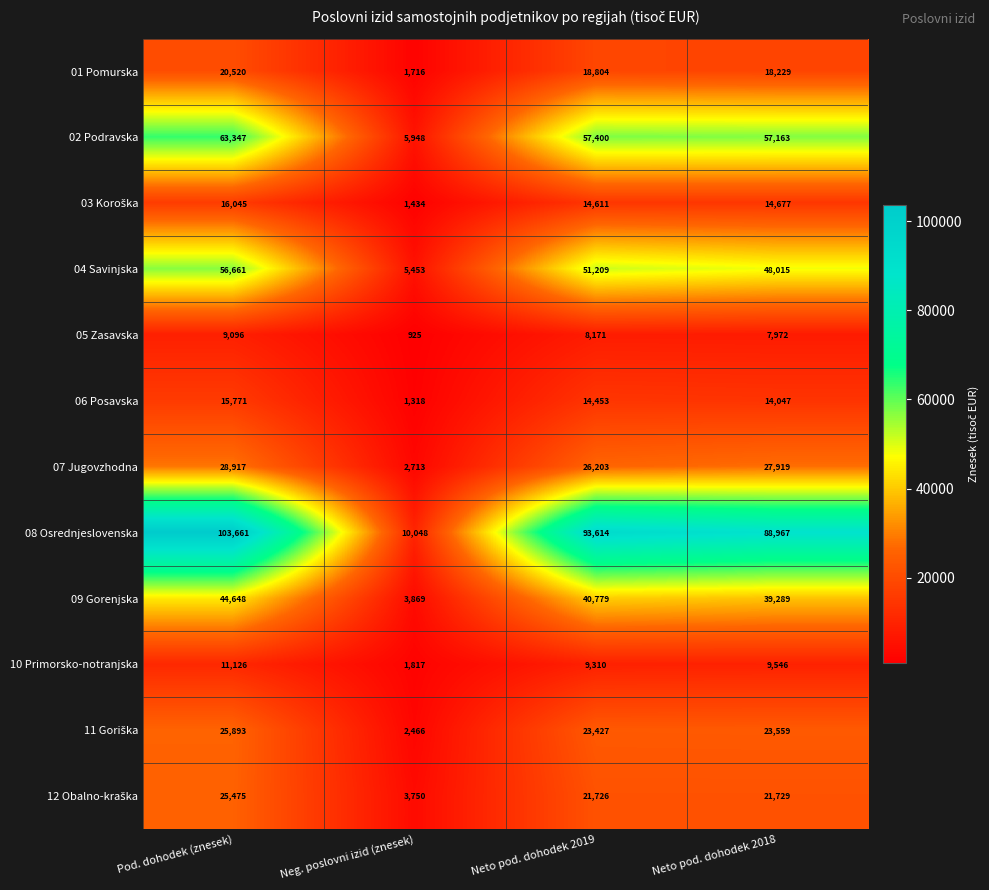

List the labels in order of 08 Osrednjeslovenska value, largest first.

Pod. dohodek (znesek), Neto pod. dohodek 2019, Neto pod. dohodek 2018, Neg. poslovni izid (znesek)